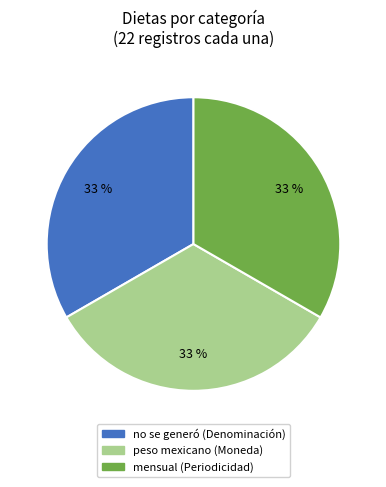

To the nearest percent, what portion does no se generó represent?

33%